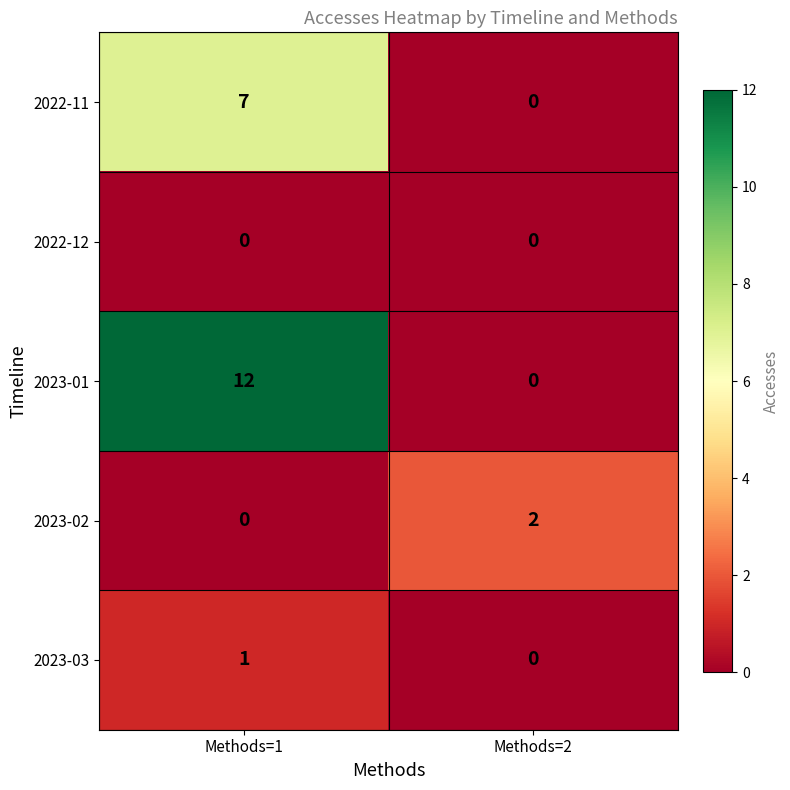

Reading right to left, transcribe all the data shown in this chart.

2022-11: Methods=2=0	Methods=1=7
2022-12: Methods=2=0	Methods=1=0
2023-01: Methods=2=0	Methods=1=12
2023-02: Methods=2=2	Methods=1=0
2023-03: Methods=2=0	Methods=1=1